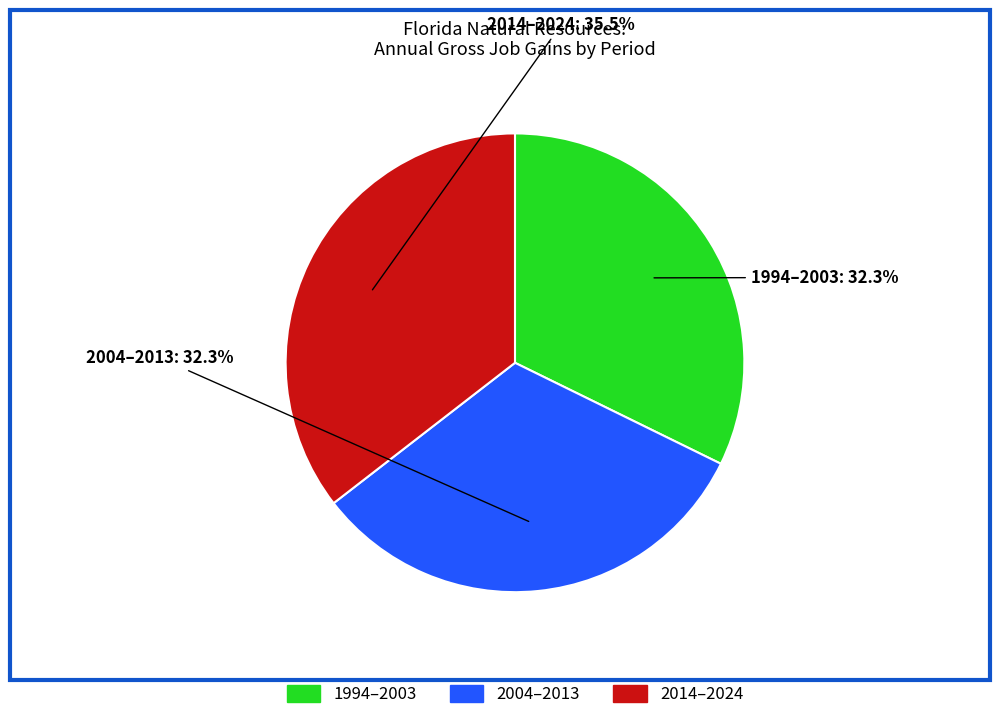

To the nearest percent, what is the difference between the largest and smallest slice percentages?

3%